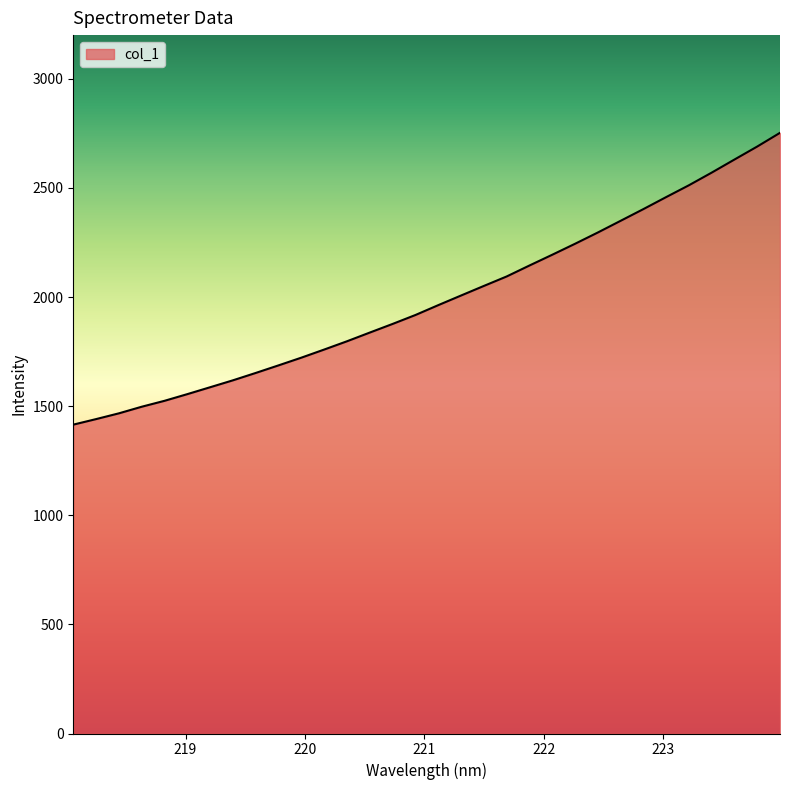

What is the maximum value shown in the chart?

2752.3